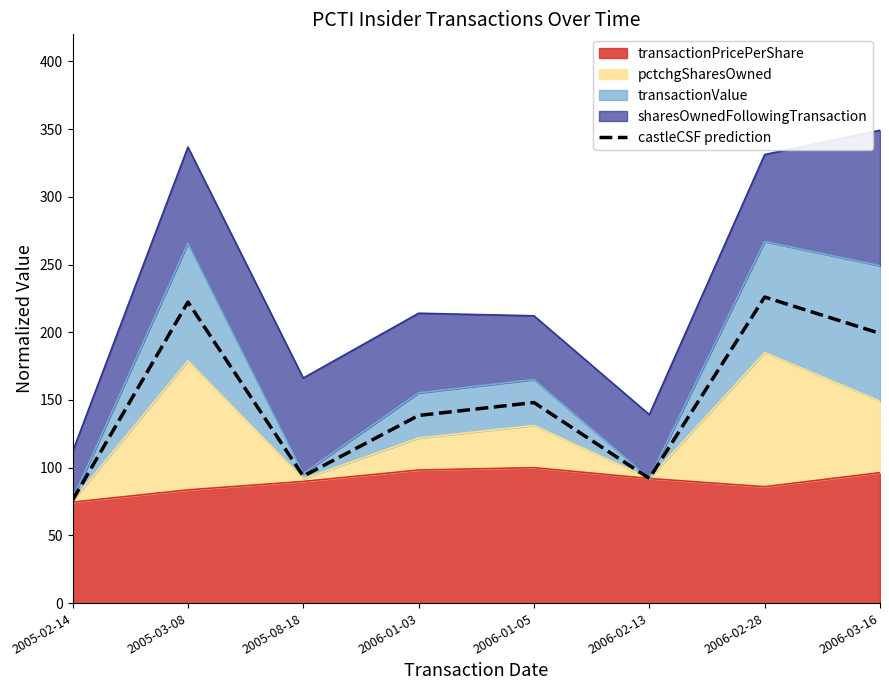

What is the label of the 3rd point from the left?

2005-08-18